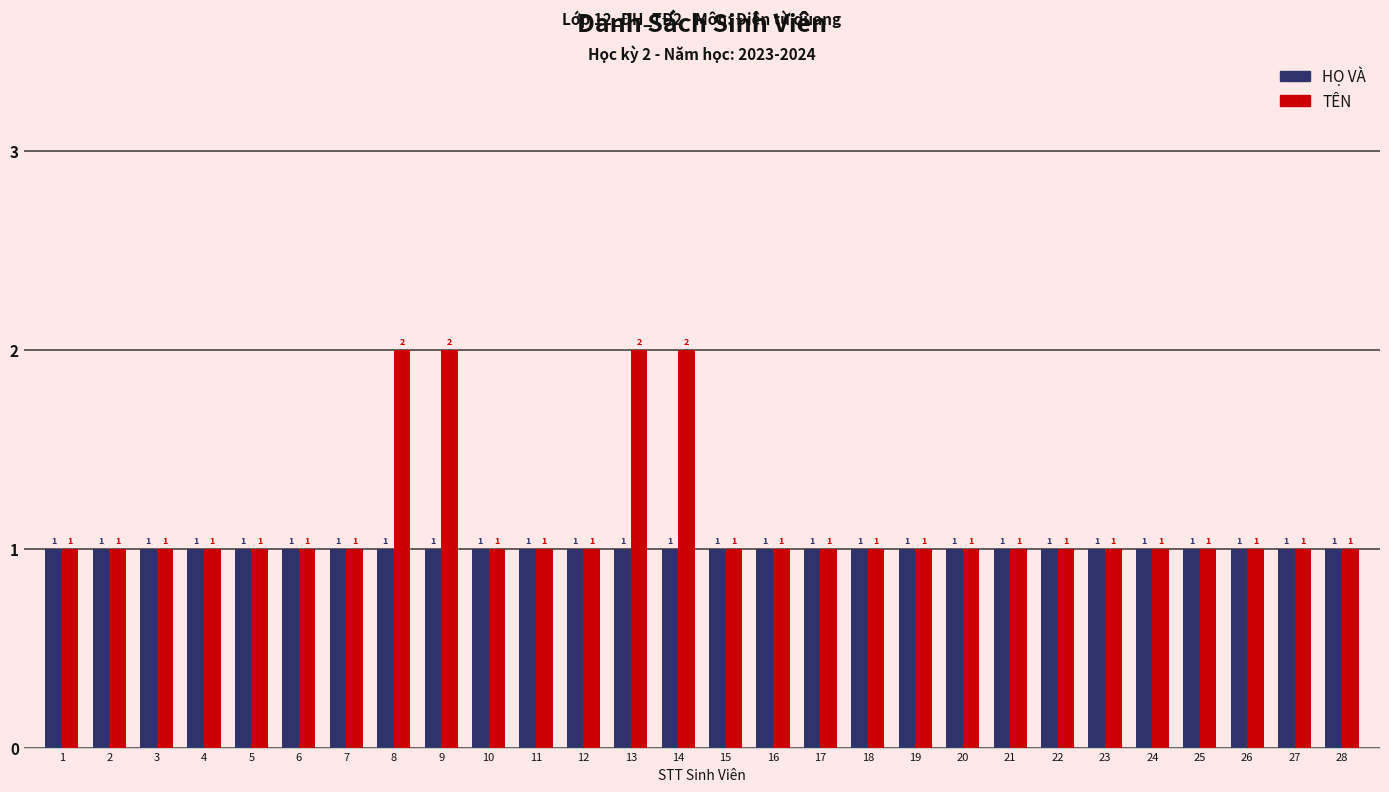

Is it true that TÊN equals 0 at 15?

False